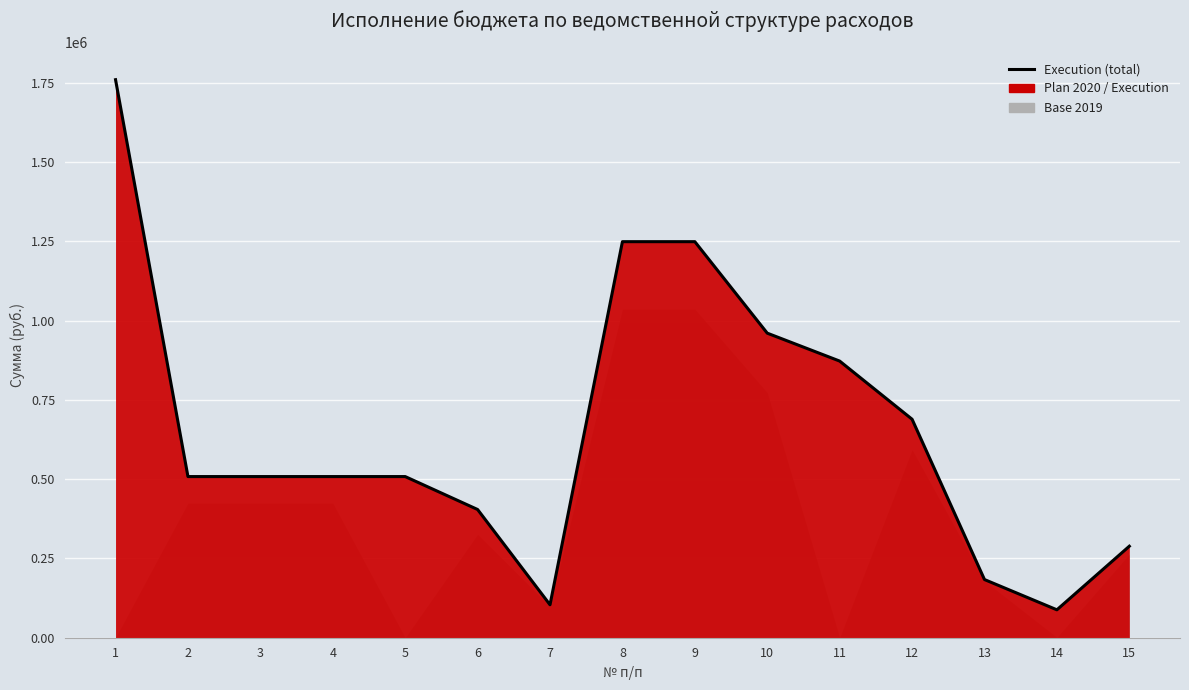

List the labels in order of value, smallest first.

14, 7, 13, 15, 6, 2, 3, 4, 5, 12, 11, 10, 8, 9, 1